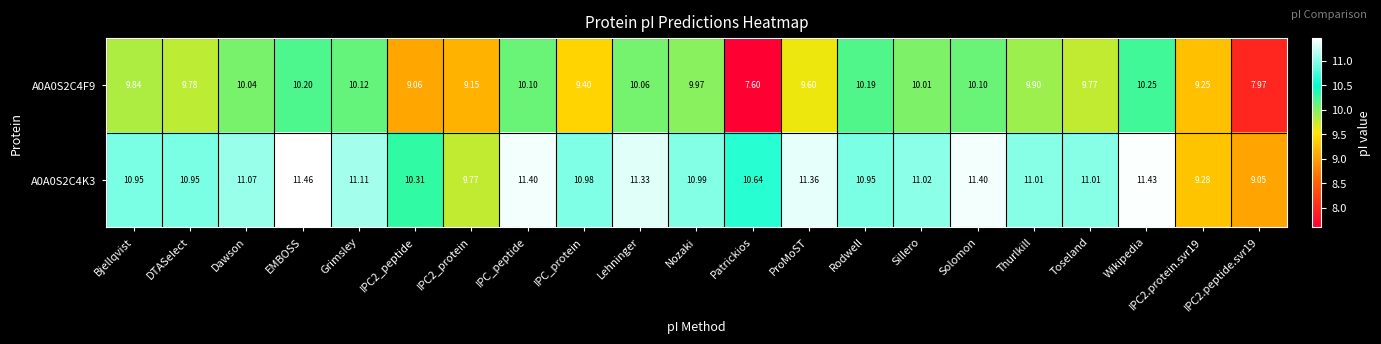

At which label does A0A0S2C4K3 first exceed 11?

Dawson